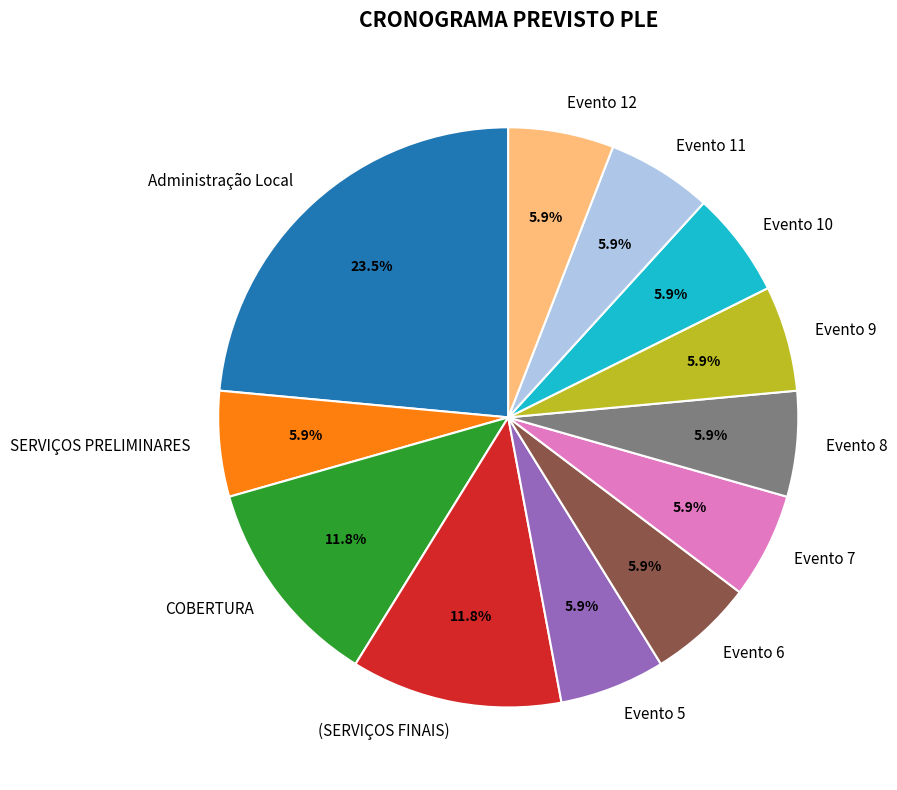

What percentage is the Evento 5 slice, to the nearest percent?

6%